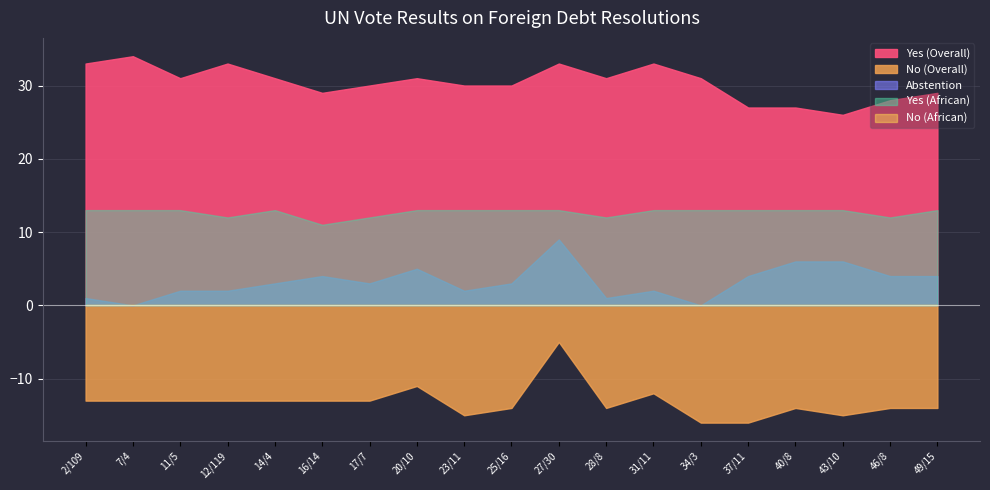

How many data points does each series have?

19